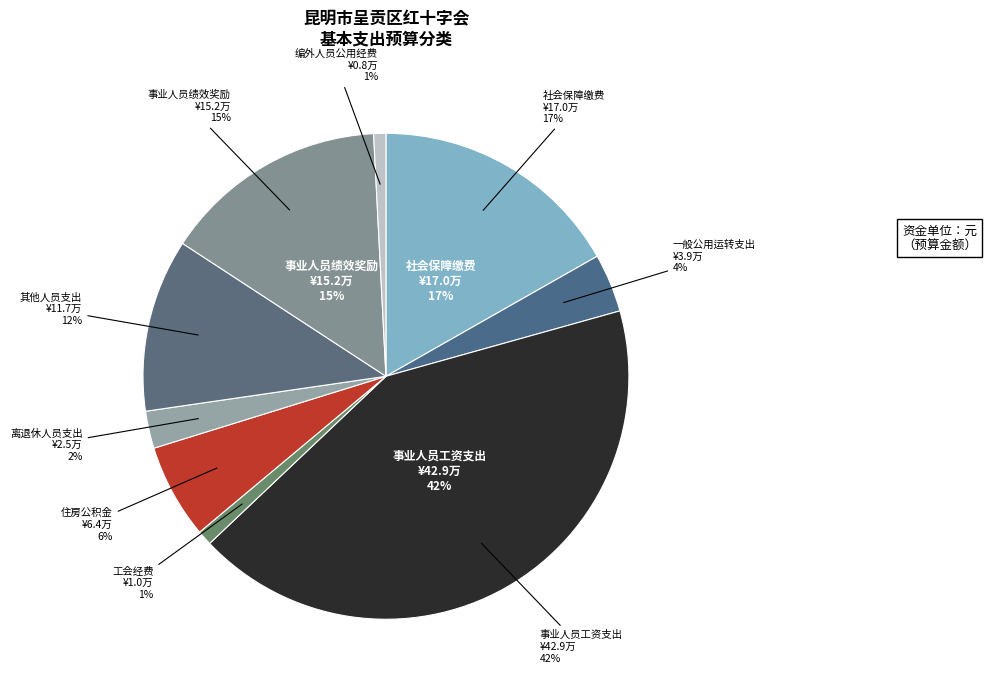

Is the sum of 离退休人员支出 and 事业人员绩效奖励 greater than half?

No